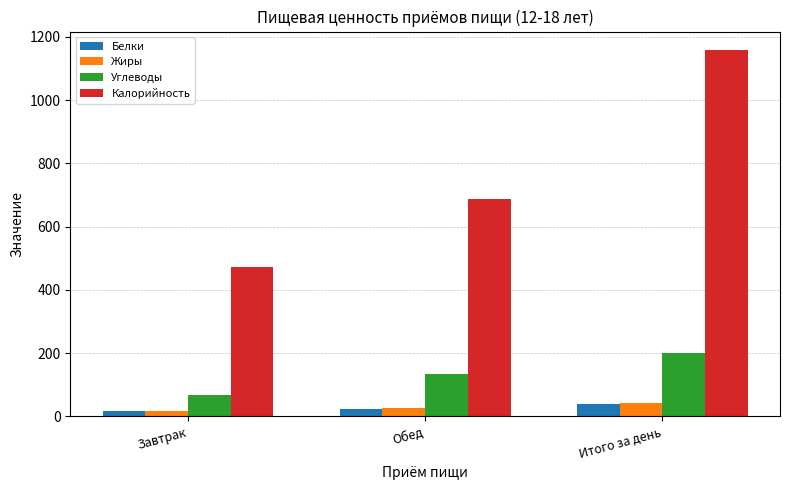

How many data points in Жиры are above 25?

2